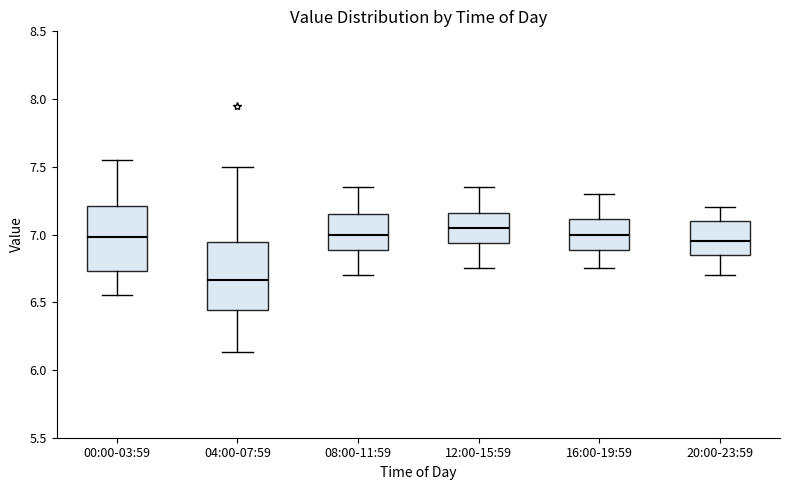

Where does the upper whisker of the box for 00:00-03:59 end on the y-axis? The values are not printed on the chart, so give them approximately, as read against the axis.

7.55